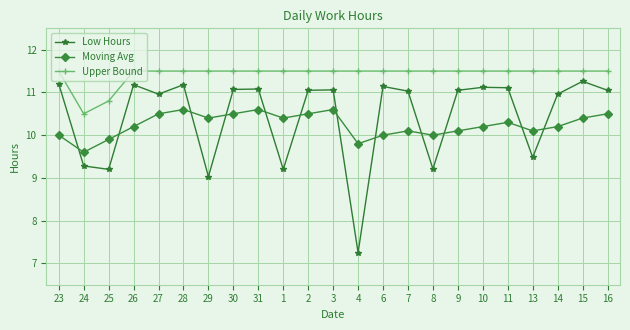

What is the difference between the second highest and minimum values in the Moving Avg series?

1.0